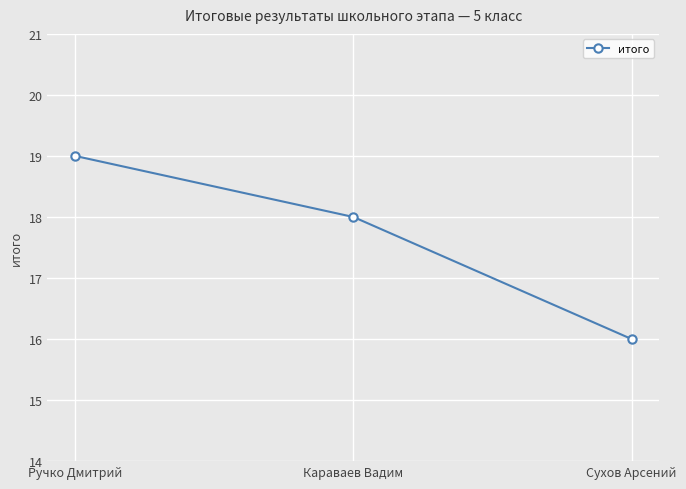

The chart shows a value of 8 at Сухов Арсений. True or false?

False